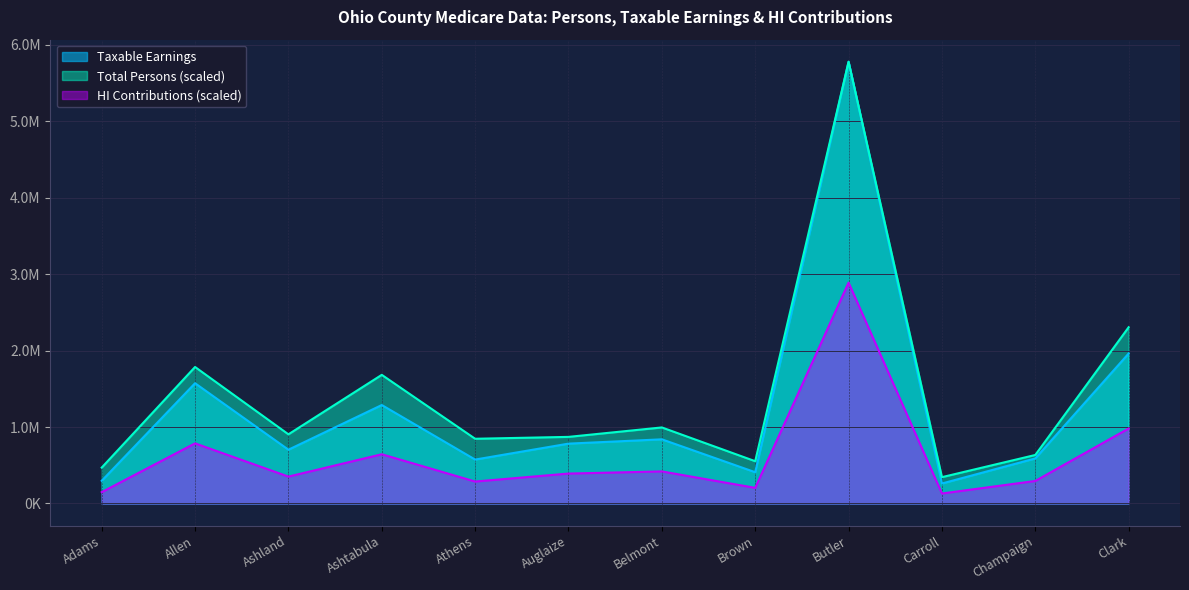

List the labels in order of Total Persons value, smallest first.

Carroll, Adams, Brown, Champaign, Athens, Auglaize, Ashland, Belmont, Ashtabula, Allen, Clark, Butler